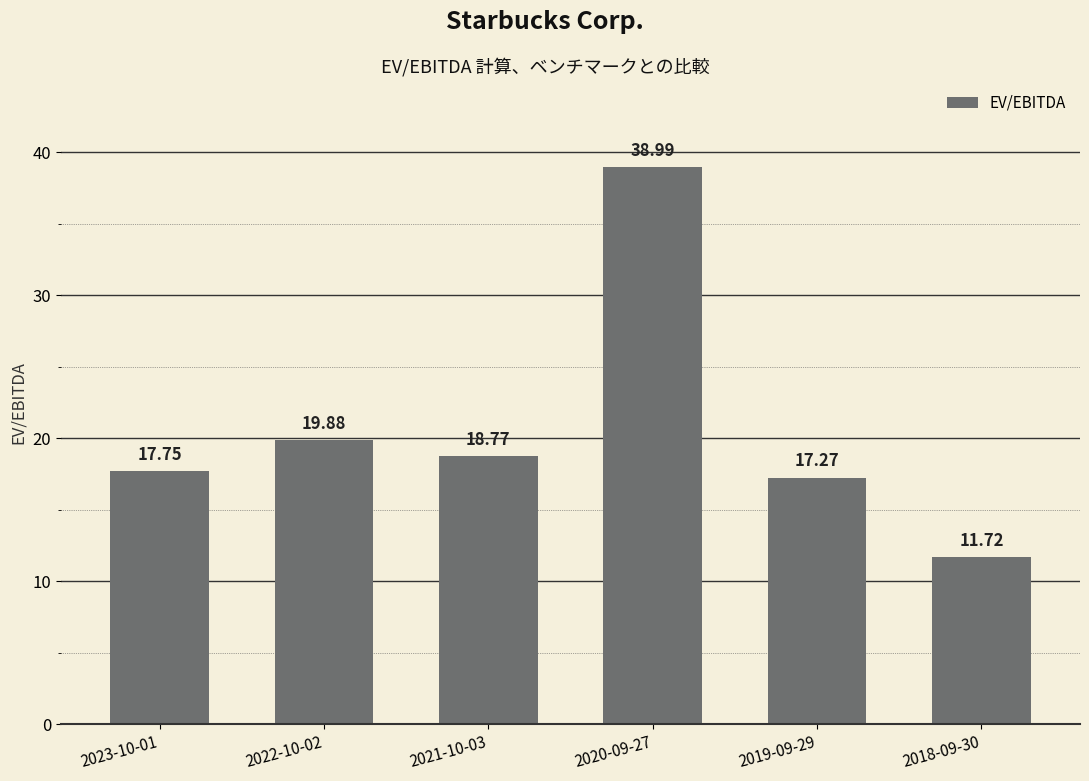

The value at 2020-09-27 is 56.0. True or false?

False